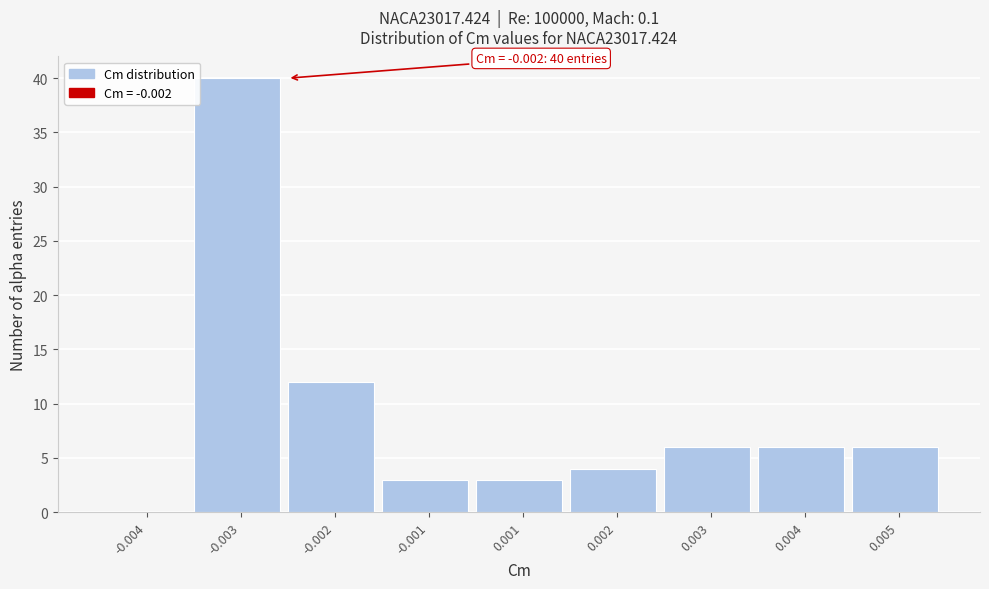

Reading right to left, list all the values displayed in this chart.

0.005=6	0.004=6	0.003=6	0.002=4	0.001=3	-0.001=3	-0.002=12	-0.003=40	-0.004=0